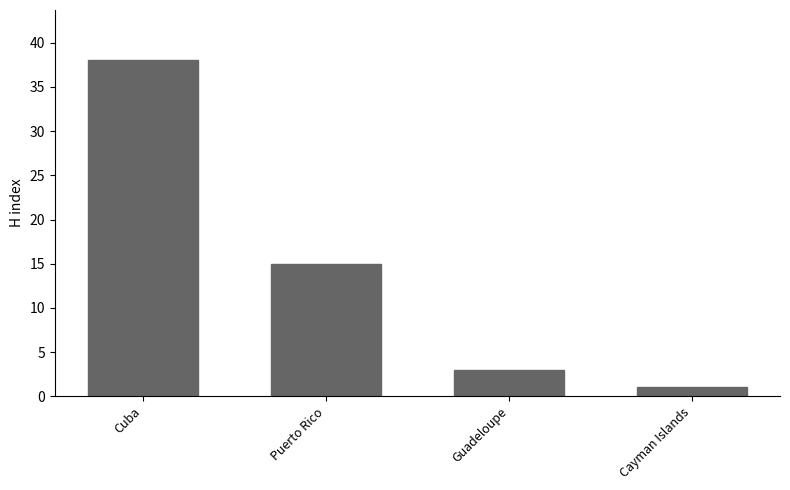

Rank the categories by value from highest to lowest.

Cuba, Puerto Rico, Guadeloupe, Cayman Islands